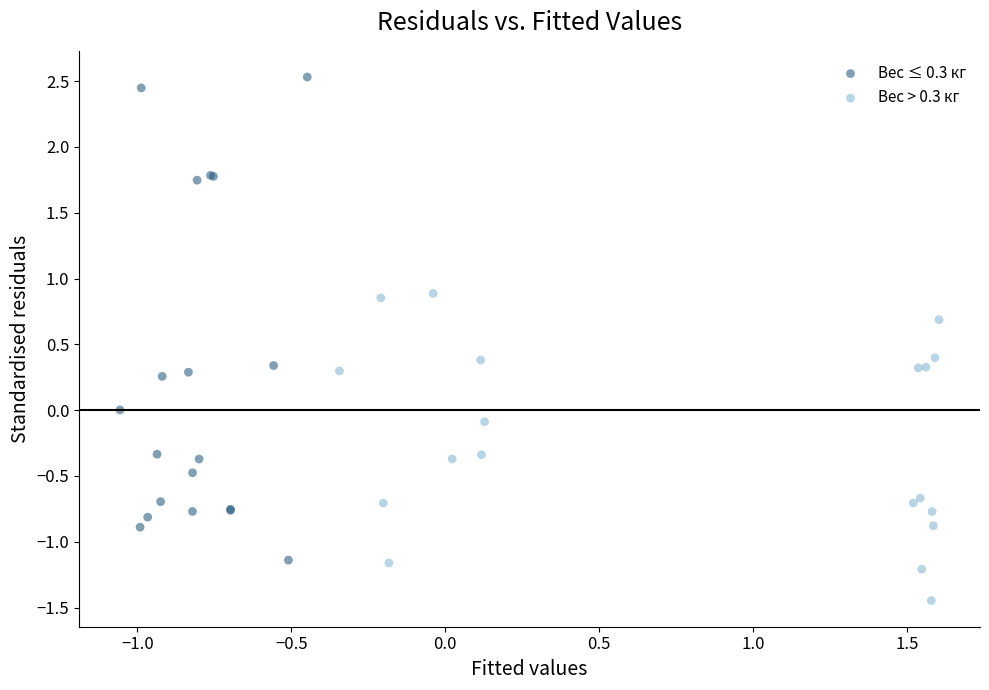

Which series contains the lowest Y value?

Вес > 0.3 кг